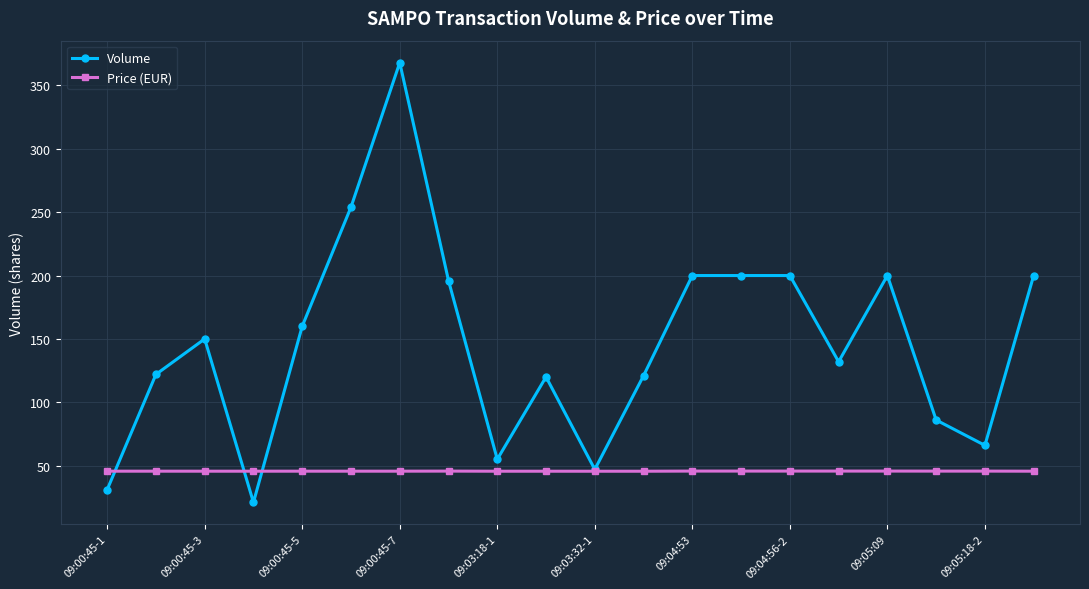

Which series ends up on top after the final intersection of Volume and Price (EUR)?

Volume